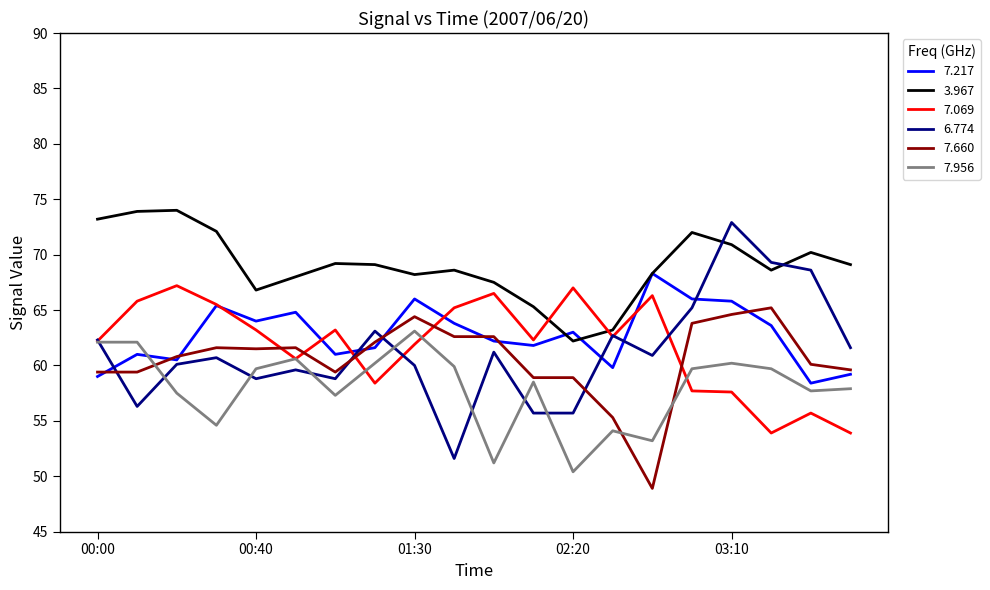

At how many categories does at least one series exceed 59?

20